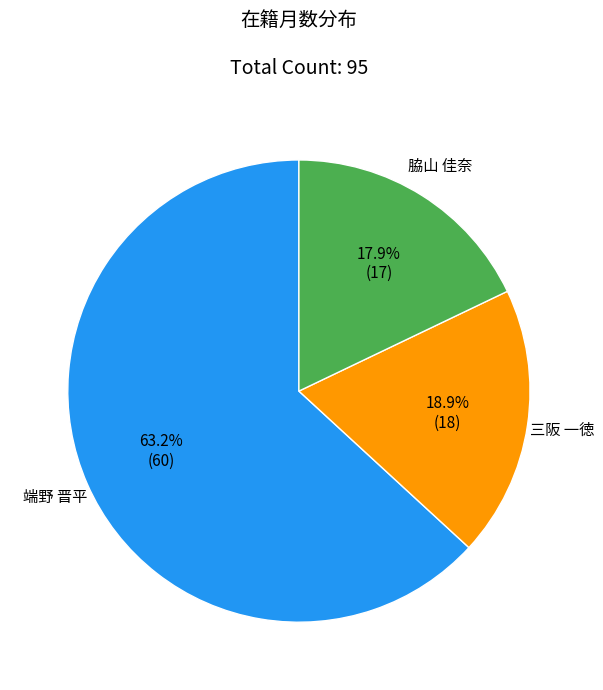

Rank the categories by value from lowest to highest.

脇山 佳奈, 三阪 一徳, 端野 晋平